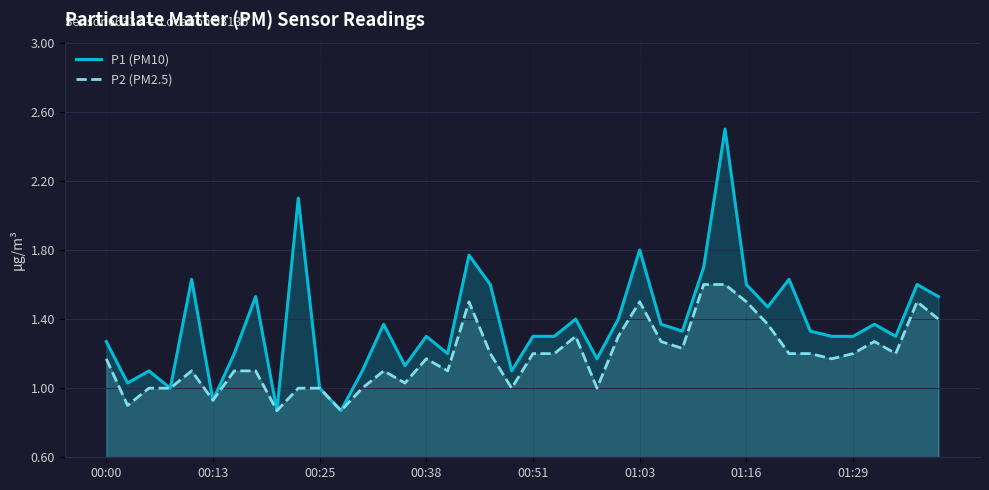

What are all the series names shown in the legend?

P1 (PM10), P2 (PM2.5)